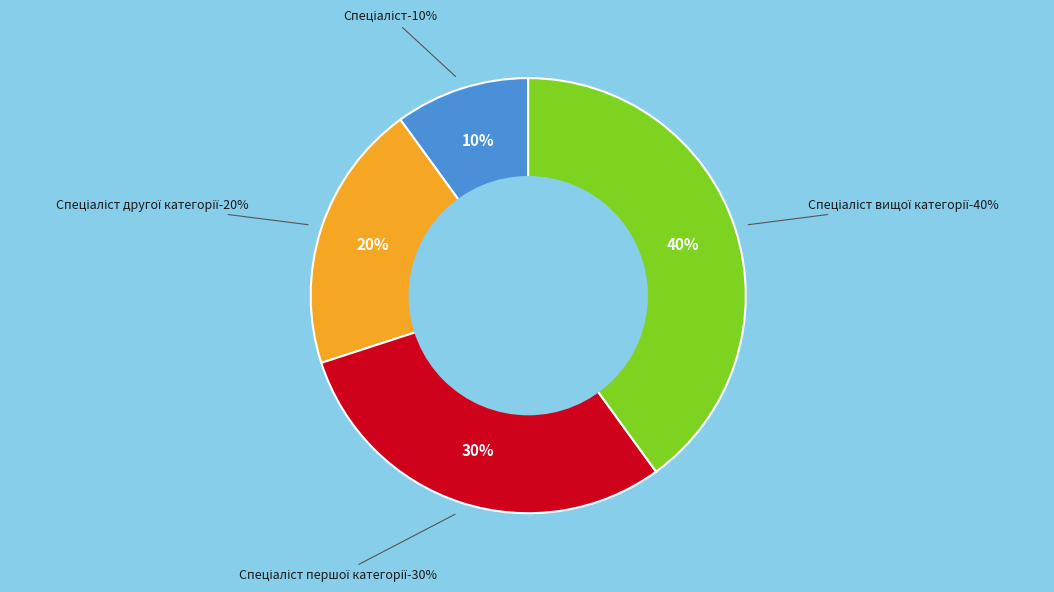

True or false: Спеціаліст вищої категорії accounts for 33% of the total.

False